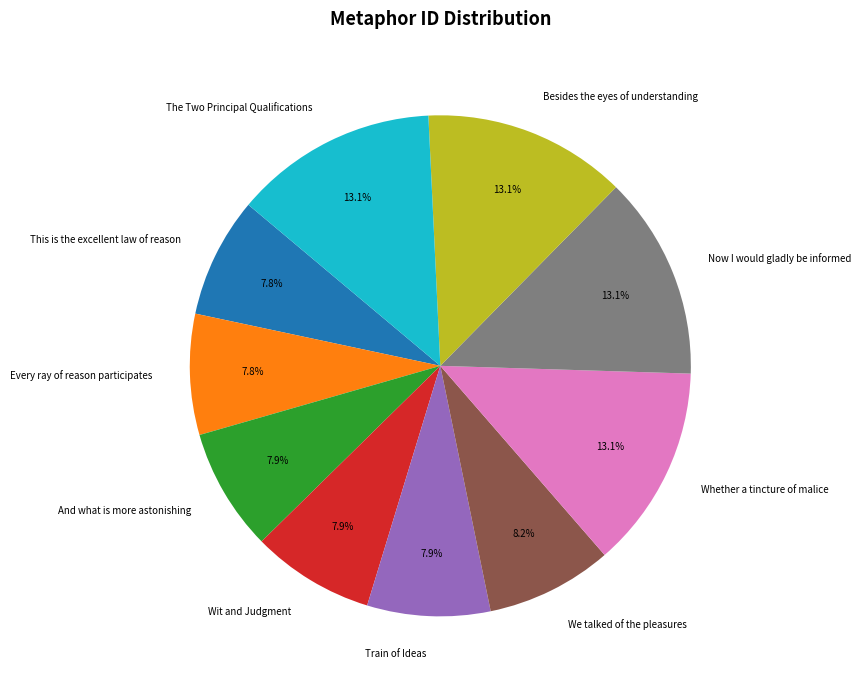

What percentage is NOT represented by Besides the eyes of understanding?

86.9%